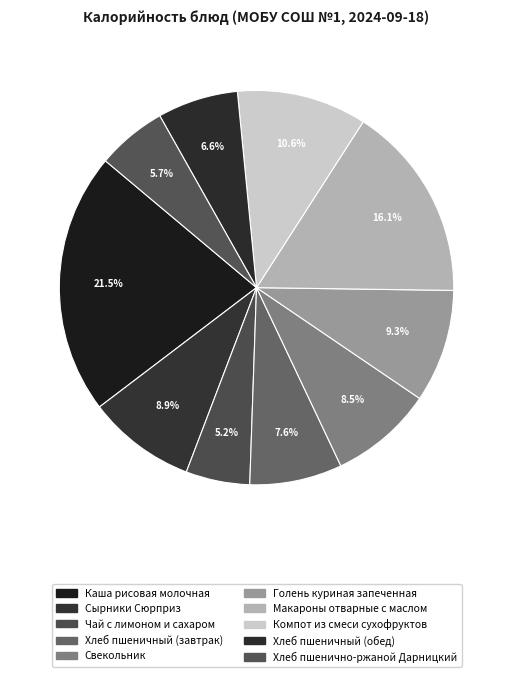

Which category has the smallest portion of the pie?

Чай с лимоном и сахаром